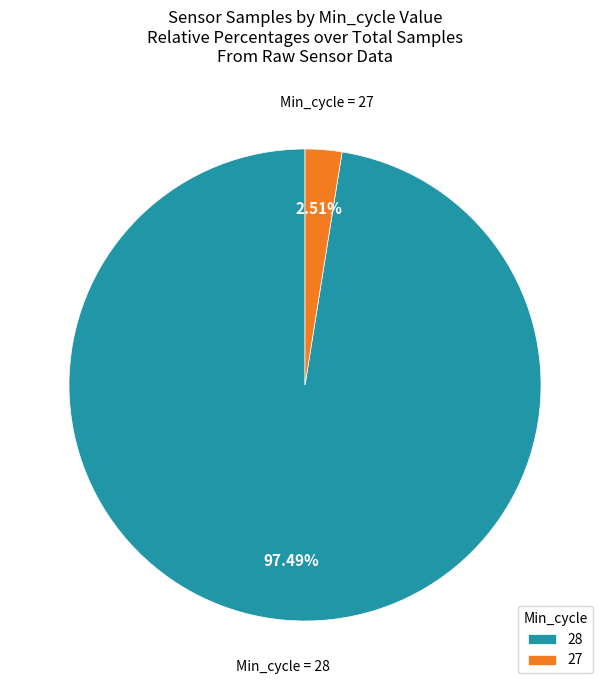

What is the largest slice in the pie chart?

28